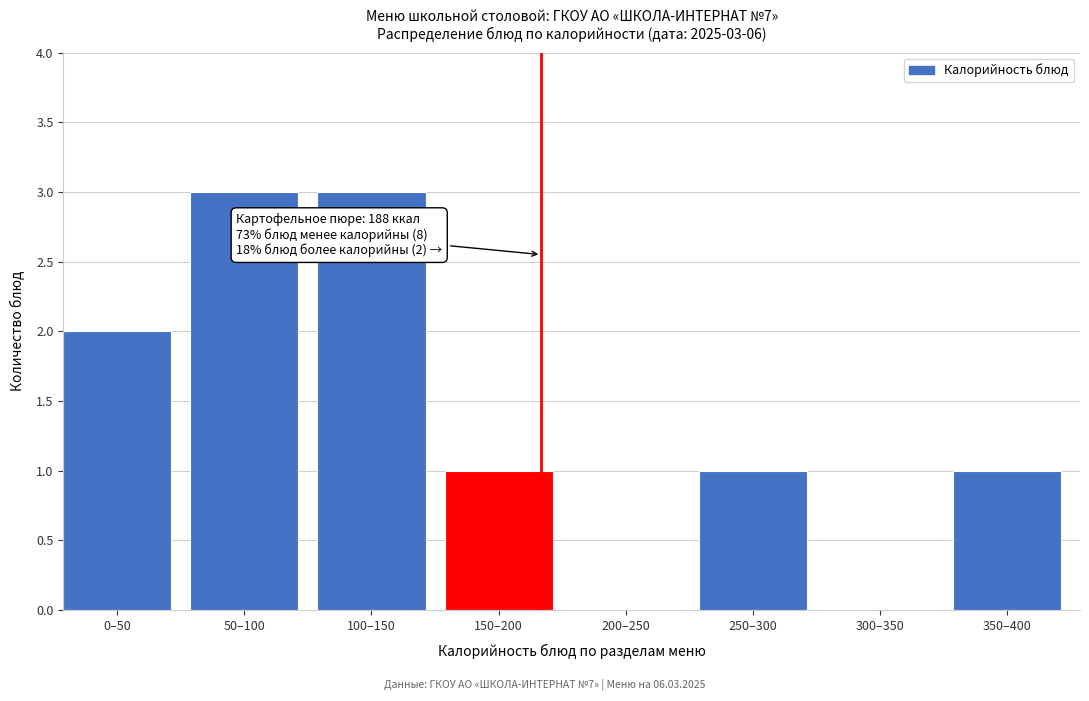

Reading left to right, extract all data points from this chart.

0–50=2	50–100=3	100–150=3	150–200=1	200–250=0	250–300=1	300–350=0	350–400=1